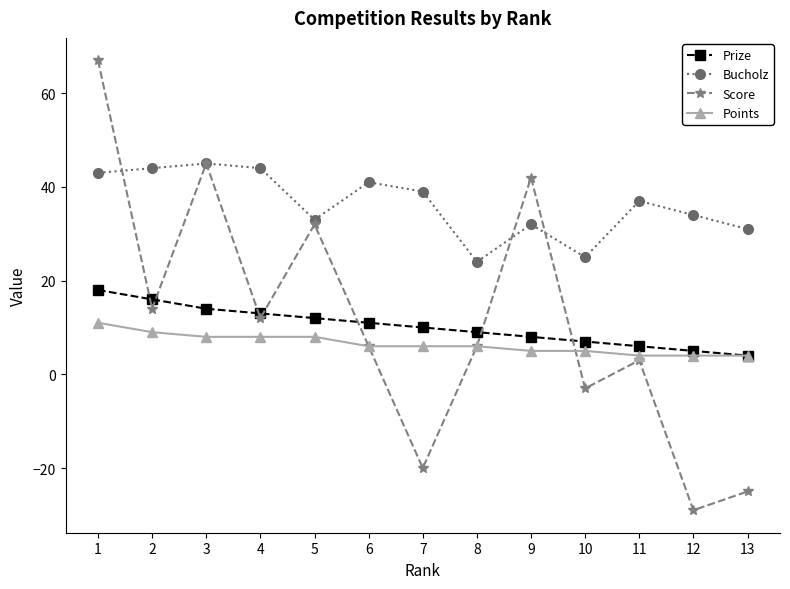

How many times do Score and Prize cross each other?

7